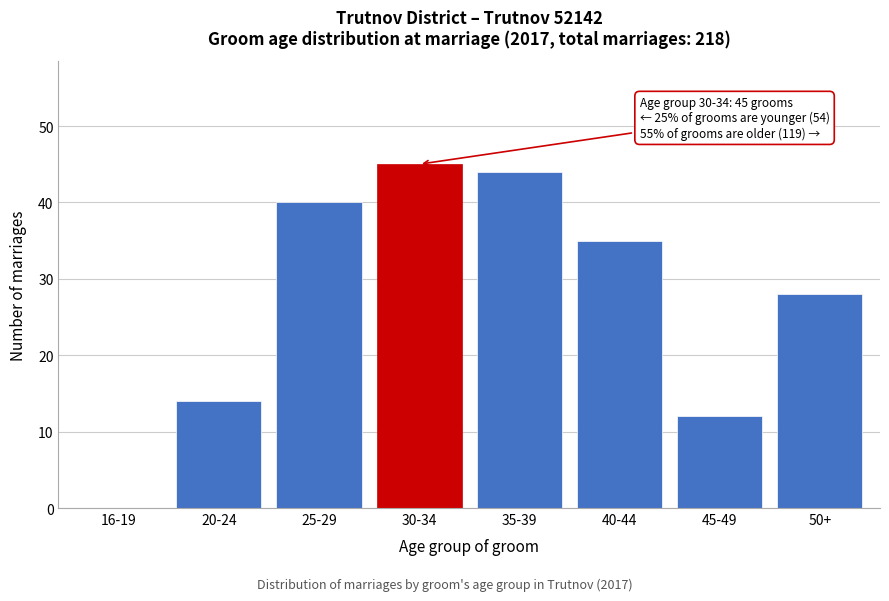

Reading left to right, transcribe all the data shown in this chart.

16-19=0	20-24=14	25-29=40	30-34=45	35-39=44	40-44=35	45-49=12	50+=28